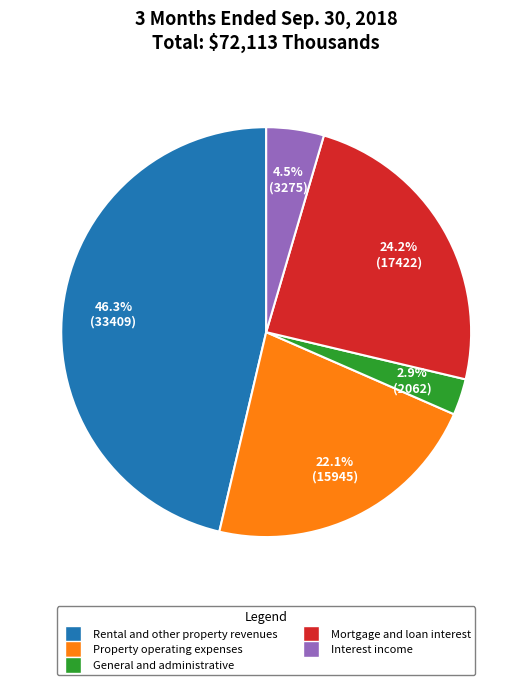

To the nearest percent, what is the combined percentage of General and administrative and Property operating expenses?

25%